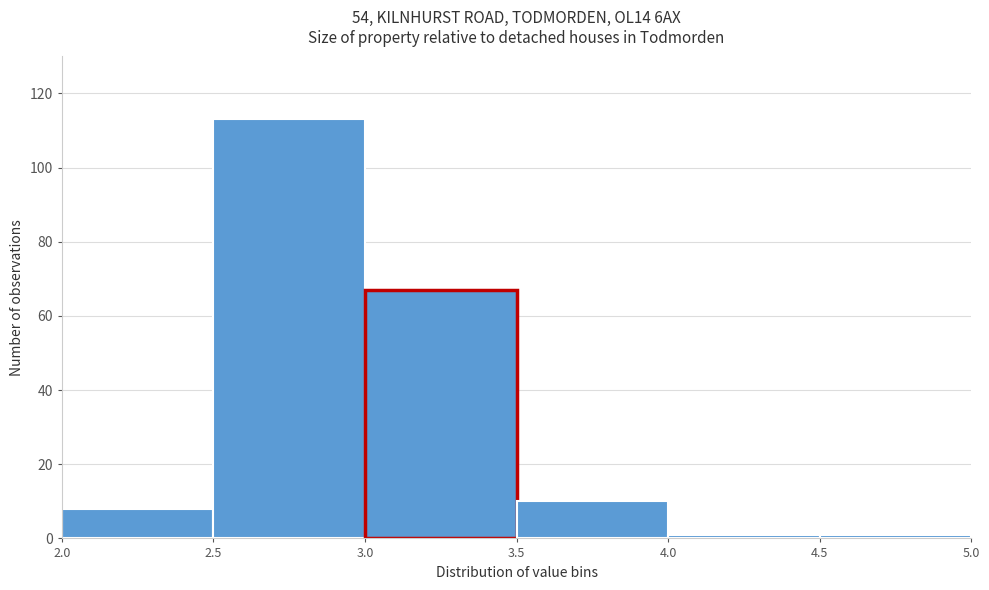

How tall is the bar that spans 3.5 to 4.0 on the x-axis? The values are not printed on the chart, so give them approximately, as read against the axis.

10